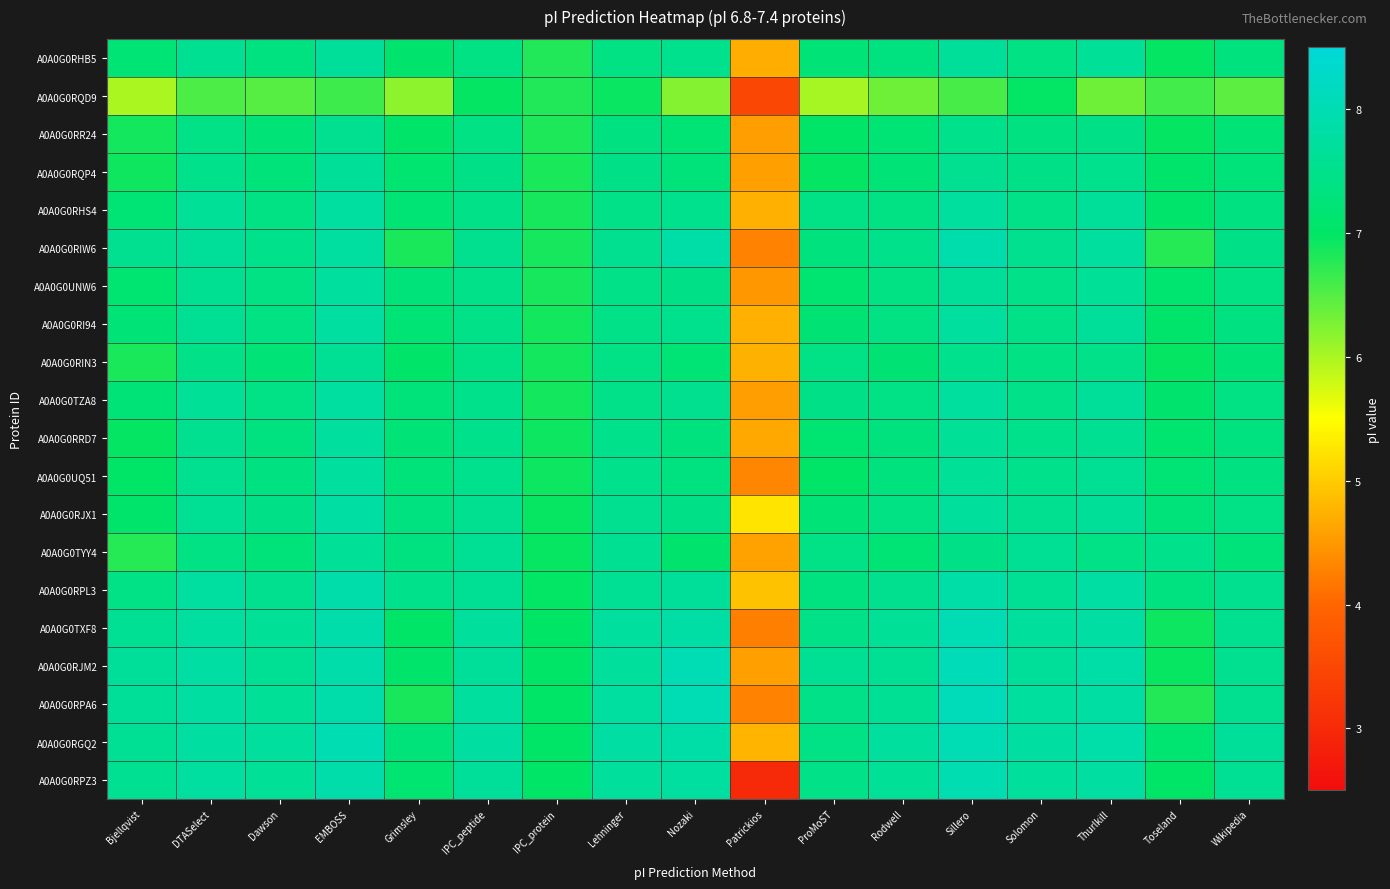

Reading left to right, what are all the values shown in this chart?

A0A0G0RHB5: Bjellqvist=7.2	DTASelect=7.6	Dawson=7.3	EMBOSS=7.7	Grimsley=7.1	IPC_peptide=7.4	IPC_protein=6.8	Lehninger=7.4	Nozaki=7.5	Patrickios=4.7	ProMoST=7.2	Rodwell=7.3	Sillero=7.7	Solomon=7.4	Thurlkill=7.6	Toseland=7.0	Wikipedia=7.3
A0A0G0RQD9: Bjellqvist=6.0	DTASelect=6.5	Dawson=6.5	EMBOSS=6.6	Grimsley=6.2	IPC_peptide=7.0	IPC_protein=6.8	Lehninger=6.9	Nozaki=6.2	Patrickios=3.5	ProMoST=6.0	Rodwell=6.4	Sillero=6.6	Solomon=7.0	Thurlkill=6.4	Toseland=6.6	Wikipedia=6.5
A0A0G0RR24: Bjellqvist=6.9	DTASelect=7.4	Dawson=7.2	EMBOSS=7.6	Grimsley=7.0	IPC_peptide=7.4	IPC_protein=6.8	Lehninger=7.4	Nozaki=7.2	Patrickios=4.6	ProMoST=7.0	Rodwell=7.2	Sillero=7.5	Solomon=7.4	Thurlkill=7.4	Toseland=7.0	Wikipedia=7.2
A0A0G0RQP4: Bjellqvist=6.9	DTASelect=7.5	Dawson=7.3	EMBOSS=7.7	Grimsley=7.1	IPC_peptide=7.4	IPC_protein=6.8	Lehninger=7.4	Nozaki=7.3	Patrickios=4.6	ProMoST=7.0	Rodwell=7.2	Sillero=7.6	Solomon=7.4	Thurlkill=7.5	Toseland=7.1	Wikipedia=7.3
A0A0G0RHS4: Bjellqvist=7.2	DTASelect=7.6	Dawson=7.4	EMBOSS=7.7	Grimsley=7.2	IPC_peptide=7.5	IPC_protein=6.9	Lehninger=7.5	Nozaki=7.5	Patrickios=4.7	ProMoST=7.4	Rodwell=7.4	Sillero=7.7	Solomon=7.5	Thurlkill=7.7	Toseland=7.1	Wikipedia=7.4
A0A0G0RIW6: Bjellqvist=7.6	DTASelect=7.7	Dawson=7.5	EMBOSS=7.8	Grimsley=6.8	IPC_peptide=7.5	IPC_protein=6.9	Lehninger=7.6	Nozaki=7.8	Patrickios=4.3	ProMoST=7.3	Rodwell=7.5	Sillero=7.9	Solomon=7.5	Thurlkill=7.7	Toseland=6.8	Wikipedia=7.4
A0A0G0UNW6: Bjellqvist=7.2	DTASelect=7.6	Dawson=7.4	EMBOSS=7.7	Grimsley=7.3	IPC_peptide=7.5	IPC_protein=6.9	Lehninger=7.5	Nozaki=7.4	Patrickios=4.5	ProMoST=7.1	Rodwell=7.4	Sillero=7.7	Solomon=7.5	Thurlkill=7.6	Toseland=7.1	Wikipedia=7.4
A0A0G0RI94: Bjellqvist=7.2	DTASelect=7.6	Dawson=7.4	EMBOSS=7.7	Grimsley=7.2	IPC_peptide=7.5	IPC_protein=6.9	Lehninger=7.5	Nozaki=7.5	Patrickios=4.7	ProMoST=7.2	Rodwell=7.4	Sillero=7.7	Solomon=7.5	Thurlkill=7.7	Toseland=7.1	Wikipedia=7.4
A0A0G0RIN3: Bjellqvist=6.8	DTASelect=7.5	Dawson=7.2	EMBOSS=7.6	Grimsley=7.0	IPC_peptide=7.4	IPC_protein=6.9	Lehninger=7.4	Nozaki=7.2	Patrickios=4.7	ProMoST=7.4	Rodwell=7.2	Sillero=7.5	Solomon=7.4	Thurlkill=7.5	Toseland=7.0	Wikipedia=7.2
A0A0G0TZA8: Bjellqvist=7.2	DTASelect=7.6	Dawson=7.4	EMBOSS=7.8	Grimsley=7.3	IPC_peptide=7.5	IPC_protein=6.9	Lehninger=7.5	Nozaki=7.5	Patrickios=4.6	ProMoST=7.4	Rodwell=7.4	Sillero=7.7	Solomon=7.5	Thurlkill=7.7	Toseland=7.1	Wikipedia=7.4
A0A0G0RRD7: Bjellqvist=7.0	DTASelect=7.6	Dawson=7.3	EMBOSS=7.7	Grimsley=7.2	IPC_peptide=7.5	IPC_protein=6.9	Lehninger=7.5	Nozaki=7.3	Patrickios=4.6	ProMoST=7.1	Rodwell=7.3	Sillero=7.6	Solomon=7.5	Thurlkill=7.6	Toseland=7.1	Wikipedia=7.3
A0A0G0UQ51: Bjellqvist=7.0	DTASelect=7.6	Dawson=7.4	EMBOSS=7.7	Grimsley=7.3	IPC_peptide=7.5	IPC_protein=6.9	Lehninger=7.5	Nozaki=7.4	Patrickios=4.3	ProMoST=7.0	Rodwell=7.3	Sillero=7.6	Solomon=7.5	Thurlkill=7.6	Toseland=7.2	Wikipedia=7.4
A0A0G0RJX1: Bjellqvist=7.1	DTASelect=7.6	Dawson=7.4	EMBOSS=7.8	Grimsley=7.3	IPC_peptide=7.6	IPC_protein=7.0	Lehninger=7.6	Nozaki=7.4	Patrickios=5.2	ProMoST=7.2	Rodwell=7.4	Sillero=7.7	Solomon=7.6	Thurlkill=7.7	Toseland=7.3	Wikipedia=7.4
A0A0G0TYY4: Bjellqvist=6.8	DTASelect=7.4	Dawson=7.3	EMBOSS=7.6	Grimsley=7.3	IPC_peptide=7.6	IPC_protein=7.0	Lehninger=7.6	Nozaki=7.1	Patrickios=4.6	ProMoST=7.4	Rodwell=7.2	Sillero=7.4	Solomon=7.6	Thurlkill=7.4	Toseland=7.5	Wikipedia=7.3
A0A0G0RPL3: Bjellqvist=7.4	DTASelect=7.8	Dawson=7.5	EMBOSS=7.9	Grimsley=7.5	IPC_peptide=7.6	IPC_protein=7.0	Lehninger=7.6	Nozaki=7.7	Patrickios=4.9	ProMoST=7.4	Rodwell=7.5	Sillero=7.9	Solomon=7.6	Thurlkill=7.8	Toseland=7.3	Wikipedia=7.5
A0A0G0TXF8: Bjellqvist=7.6	DTASelect=7.7	Dawson=7.6	EMBOSS=7.9	Grimsley=7.0	IPC_peptide=7.7	IPC_protein=7.0	Lehninger=7.7	Nozaki=7.8	Patrickios=4.3	ProMoST=7.5	Rodwell=7.6	Sillero=8.0	Solomon=7.7	Thurlkill=7.8	Toseland=6.9	Wikipedia=7.6
A0A0G0RJM2: Bjellqvist=7.7	DTASelect=7.8	Dawson=7.6	EMBOSS=7.9	Grimsley=7.1	IPC_peptide=7.7	IPC_protein=7.0	Lehninger=7.7	Nozaki=8.0	Patrickios=4.6	ProMoST=7.6	Rodwell=7.6	Sillero=8.1	Solomon=7.7	Thurlkill=7.8	Toseland=7.0	Wikipedia=7.6
A0A0G0RPA6: Bjellqvist=7.7	DTASelect=7.8	Dawson=7.6	EMBOSS=7.9	Grimsley=6.9	IPC_peptide=7.7	IPC_protein=7.0	Lehninger=7.7	Nozaki=8.0	Patrickios=4.3	ProMoST=7.5	Rodwell=7.6	Sillero=8.1	Solomon=7.7	Thurlkill=7.8	Toseland=6.8	Wikipedia=7.6
A0A0G0RGQ2: Bjellqvist=7.6	DTASelect=7.8	Dawson=7.7	EMBOSS=8.0	Grimsley=7.3	IPC_peptide=7.8	IPC_protein=7.0	Lehninger=7.8	Nozaki=7.8	Patrickios=4.8	ProMoST=7.4	Rodwell=7.7	Sillero=8.0	Solomon=7.8	Thurlkill=7.9	Toseland=7.2	Wikipedia=7.7
A0A0G0RPZ3: Bjellqvist=7.6	DTASelect=7.8	Dawson=7.6	EMBOSS=7.9	Grimsley=7.1	IPC_peptide=7.7	IPC_protein=7.0	Lehninger=7.7	Nozaki=7.7	Patrickios=3.0	ProMoST=7.5	Rodwell=7.6	Sillero=8.0	Solomon=7.7	Thurlkill=7.8	Toseland=7.0	Wikipedia=7.6